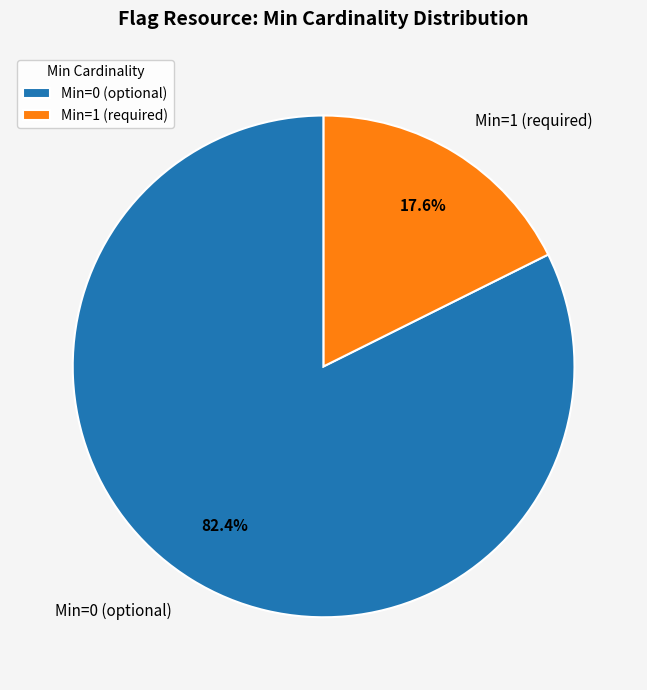

How many segments does this pie chart have?

2